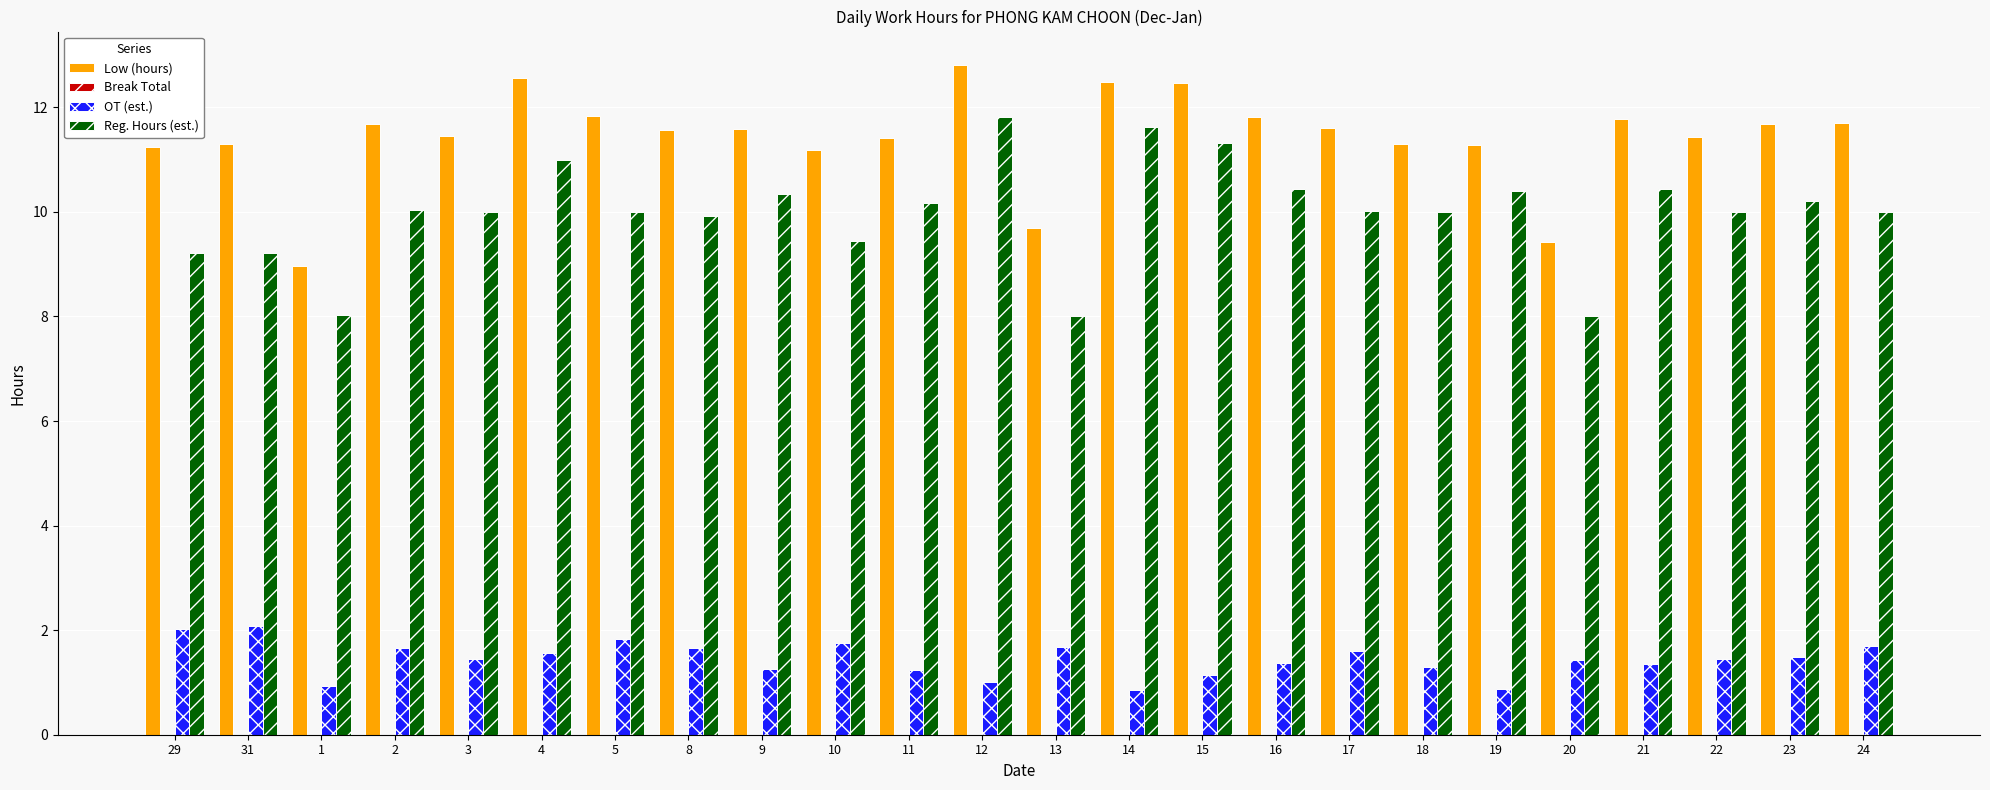

What is the greatest value displayed?

12.8